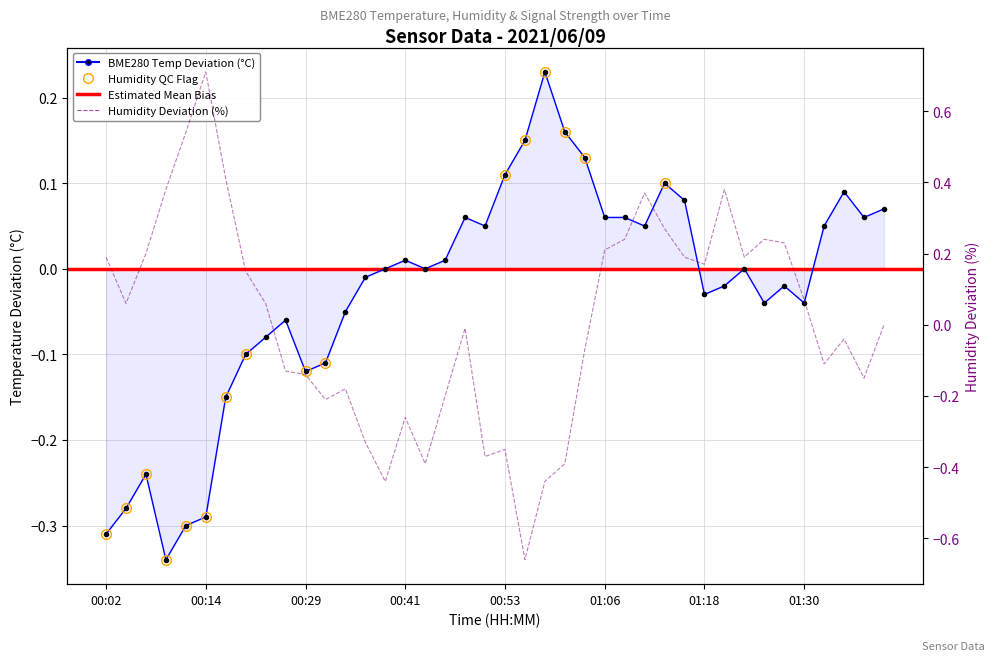

At which category does BME280_humidity reach its first local valley?

00:04